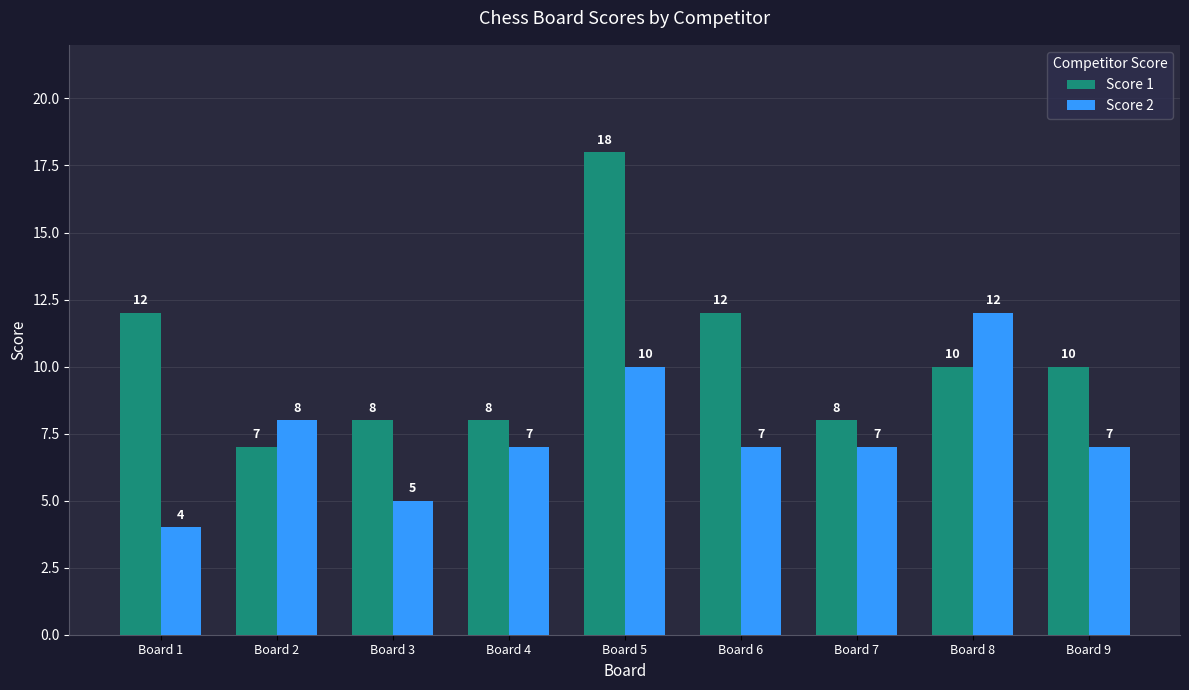

Count the number of data series in this chart.

2